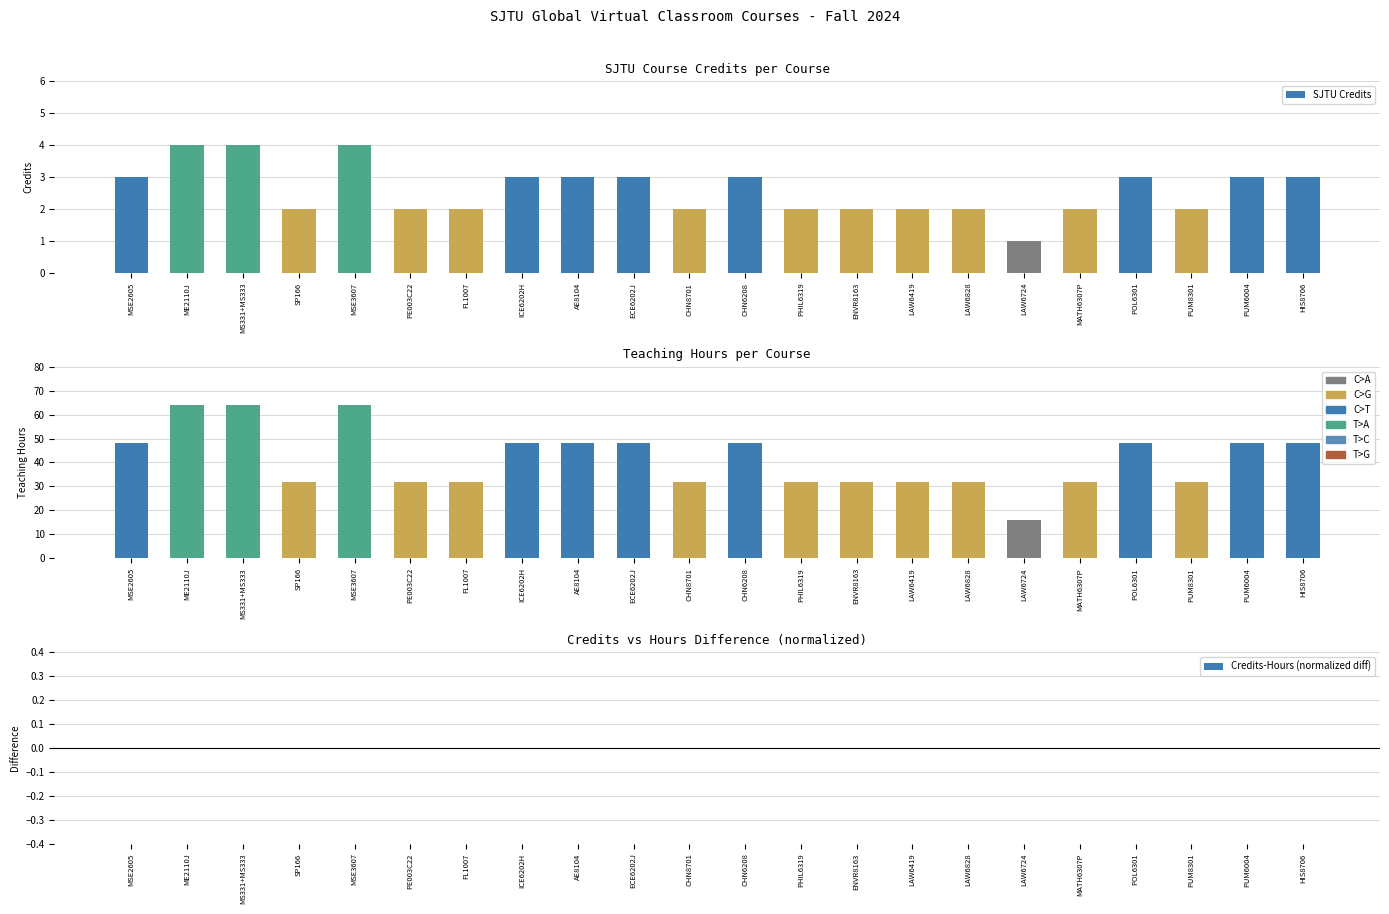

Which series has the largest total across all categories?

SJTU Credits